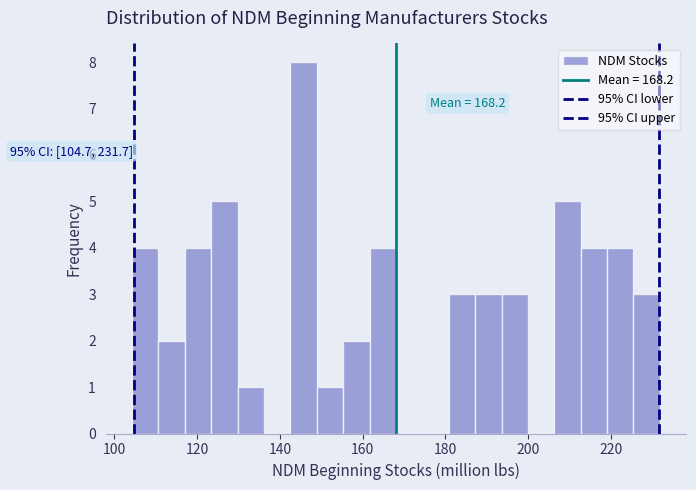

Around what value on the x-axis is the tallest bar? Give the approximate position of its centre, as read against the axis.

146